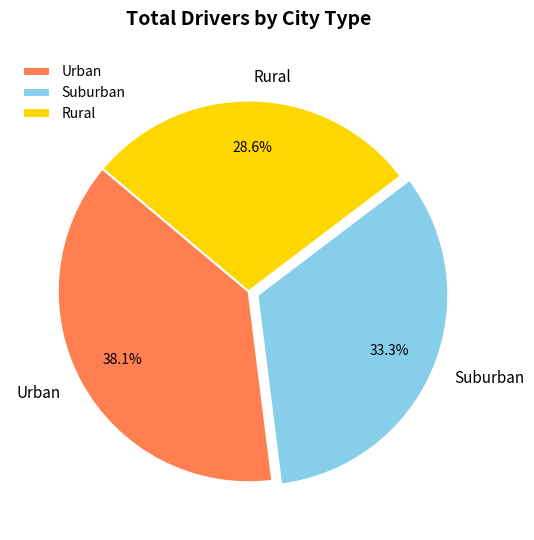

Which slice is the largest?

Urban